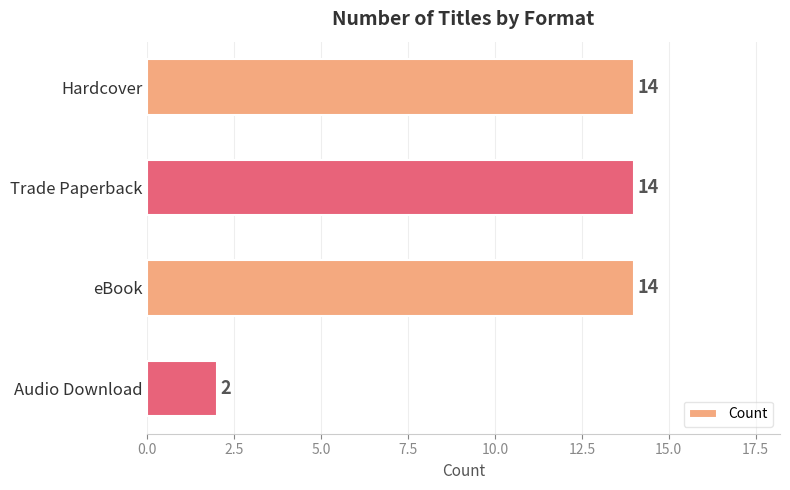

Does the chart contain any negative values?

No